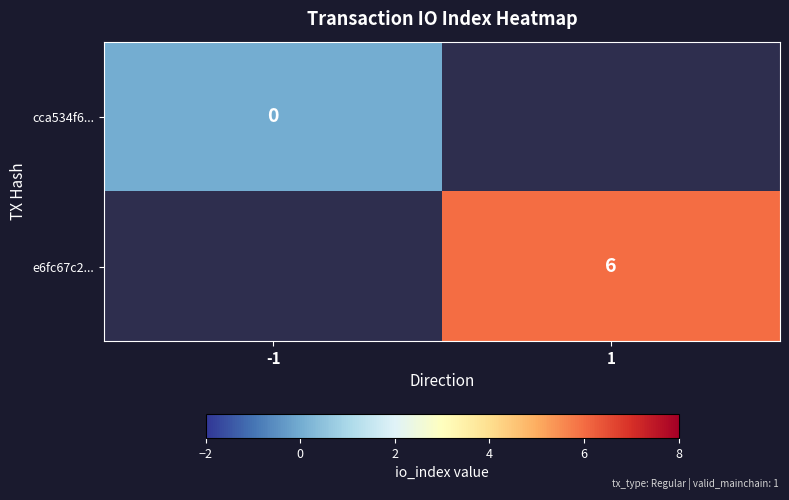

Is it true that e6fc67c2... equals 6 at 1?

True